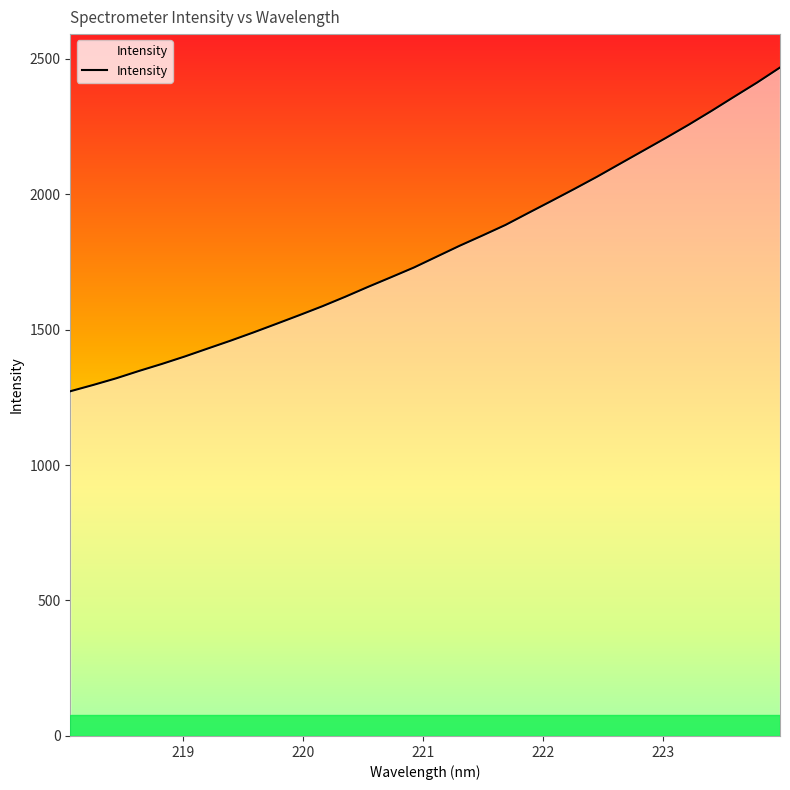

Reading right to left, what are all the values shown in this chart?

223.9802=2466.9	223.7895=2411.5	223.5987=2359.3	223.408=2306.6	223.2172=2255.5	223.0264=2206.6	222.8355=2159.0	222.6447=2111.5	222.4538=2063.8	222.263=2018.4	222.0721=1974.0	221.8812=1930.2	221.6902=1885.9	221.4993=1847.1	221.3083=1809.2	221.1174=1769.1	220.9264=1728.8	220.7354=1692.9	220.5444=1657.5	220.3533=1620.8	220.1623=1585.8	219.9712=1553.1	219.7801=1521.1	219.589=1489.5	219.3979=1459.0	219.2067=1429.9	219.0156=1400.6	218.8244=1373.1	218.6332=1347.1	218.442=1319.9	218.2508=1295.4	218.0596=1272.2